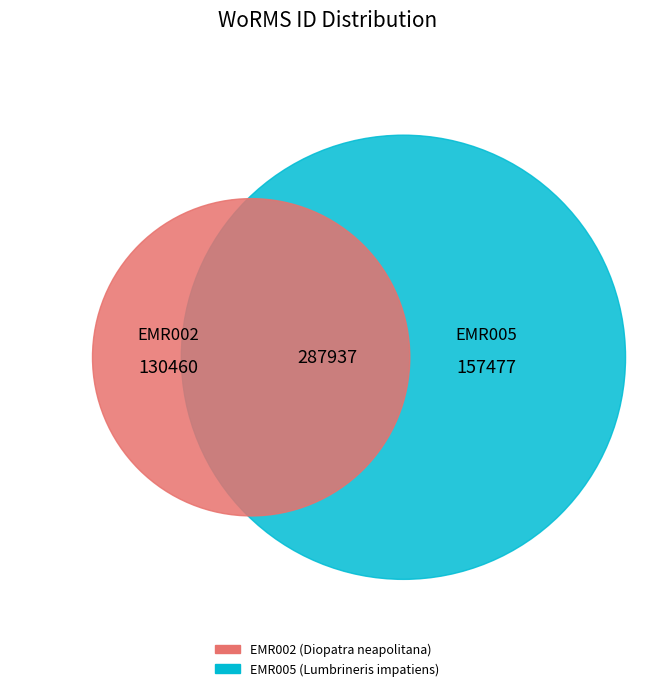

What percentage is the EMR002 slice, to the nearest percent?

45%